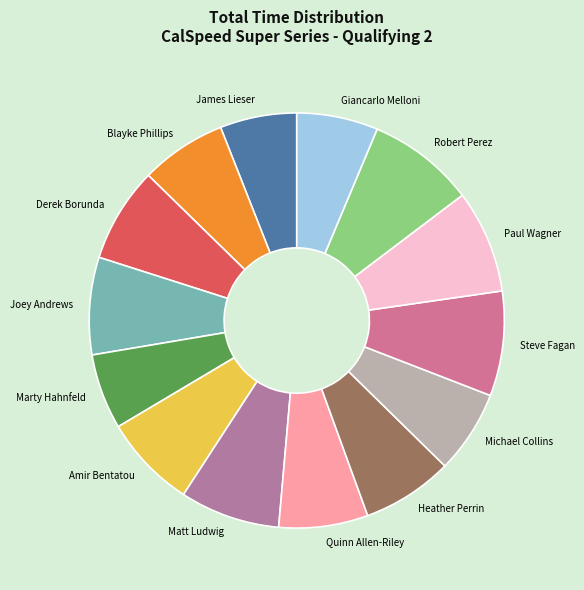

What is the ratio of the value at Marty Hahnfeld to the value at Paul Wagner?

0.7